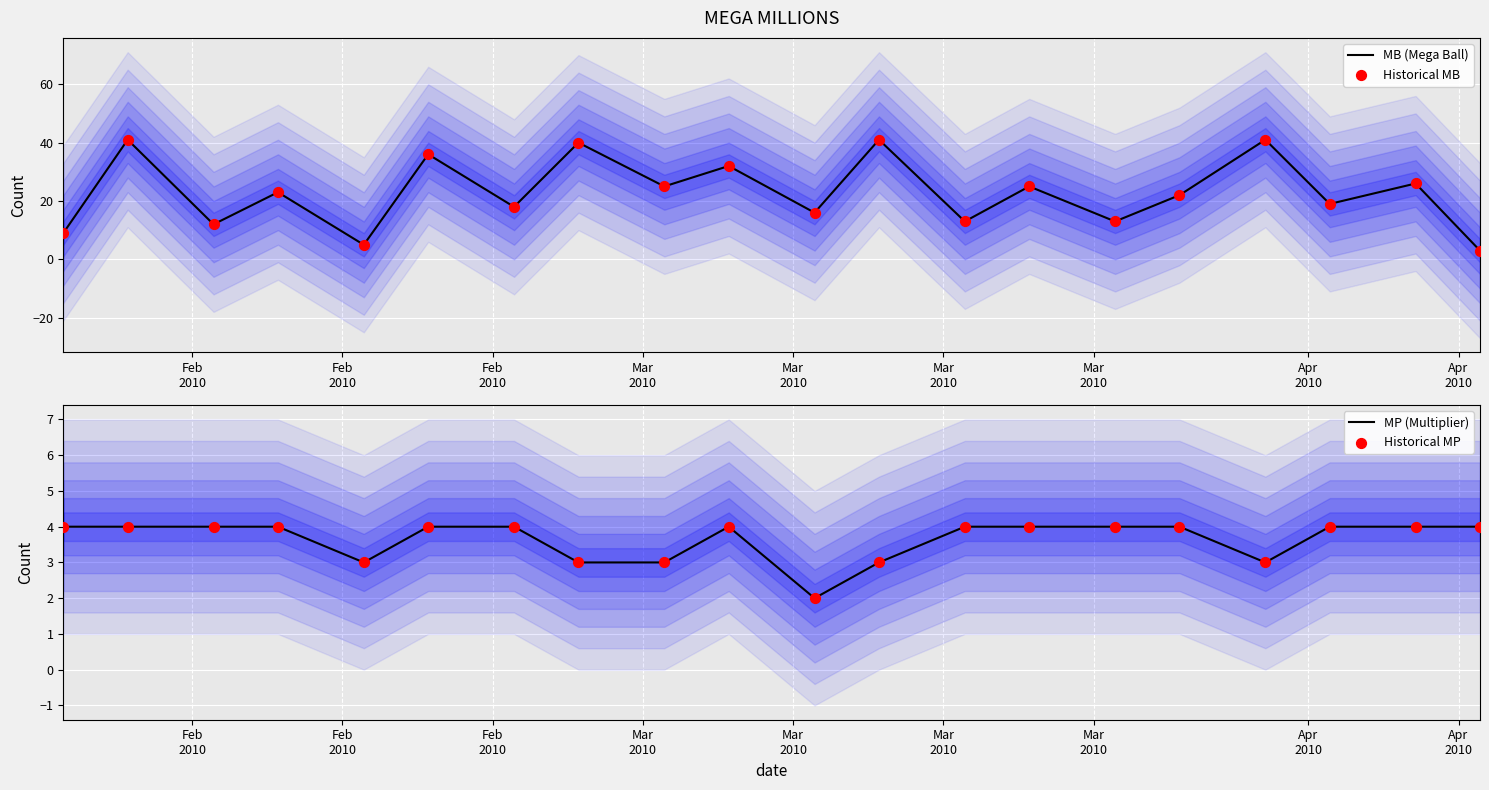

Which series has the widest spread of Y values?

MB (Mega Ball)